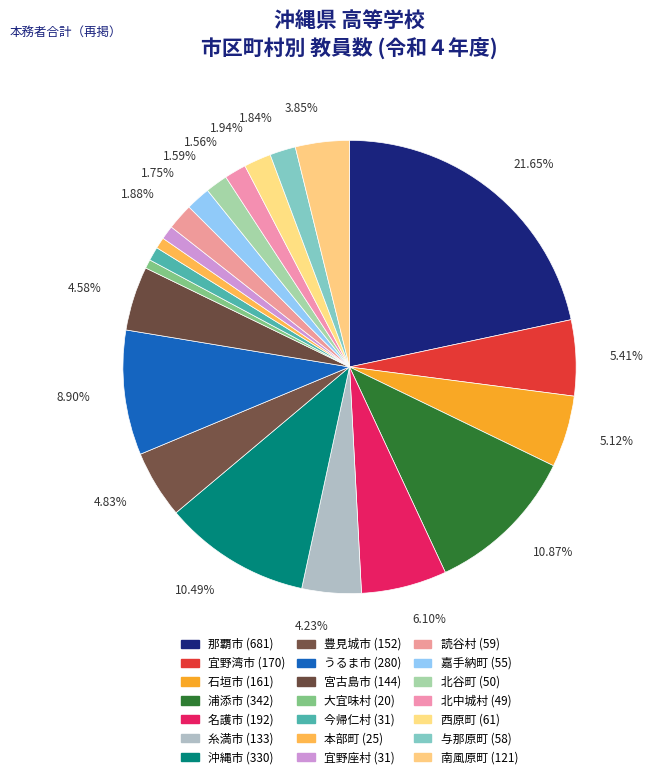

How many segments does this pie chart have?

21